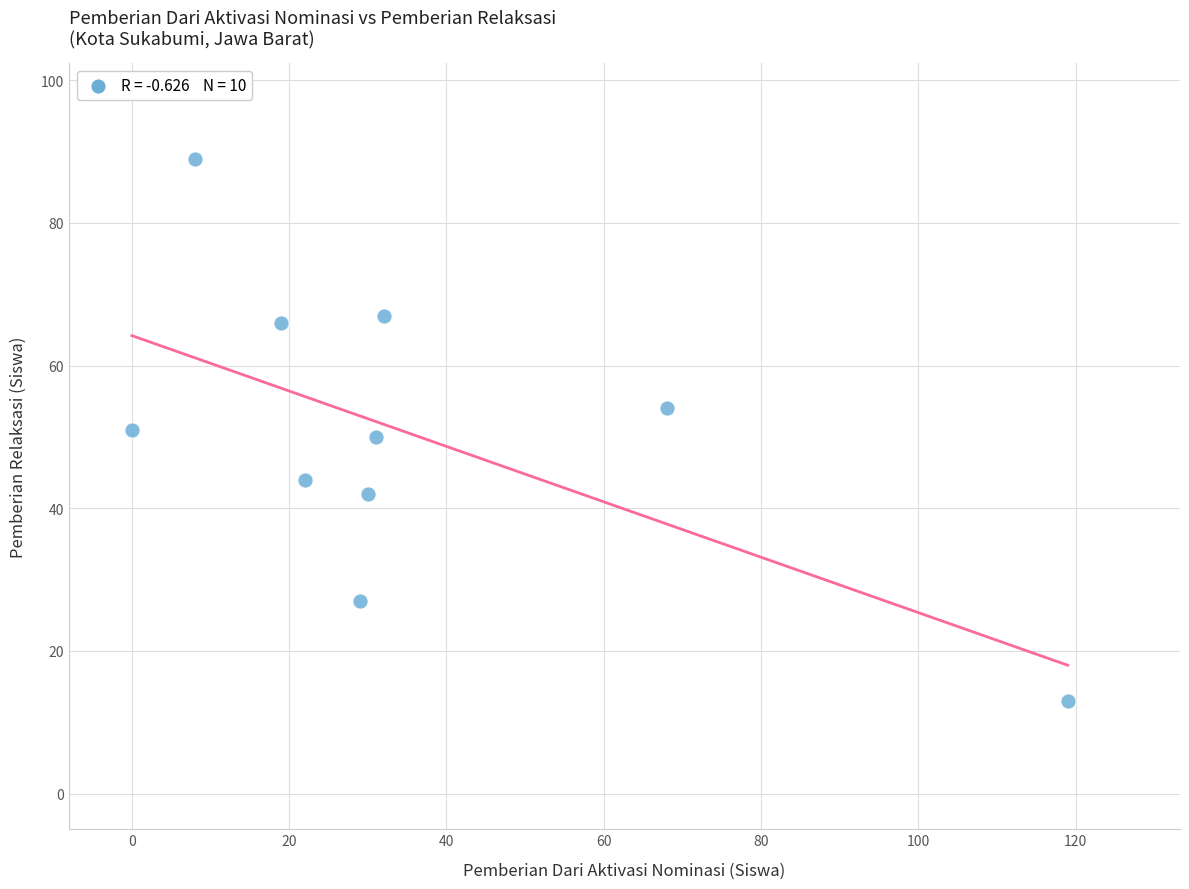

What is the range of X values (max minus min)?

119